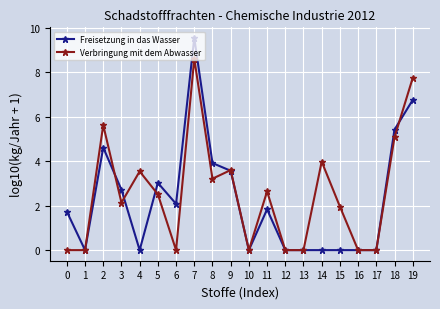

True or false: Verbringung mit dem Abwasser has more than 1 interior local peaks.

True